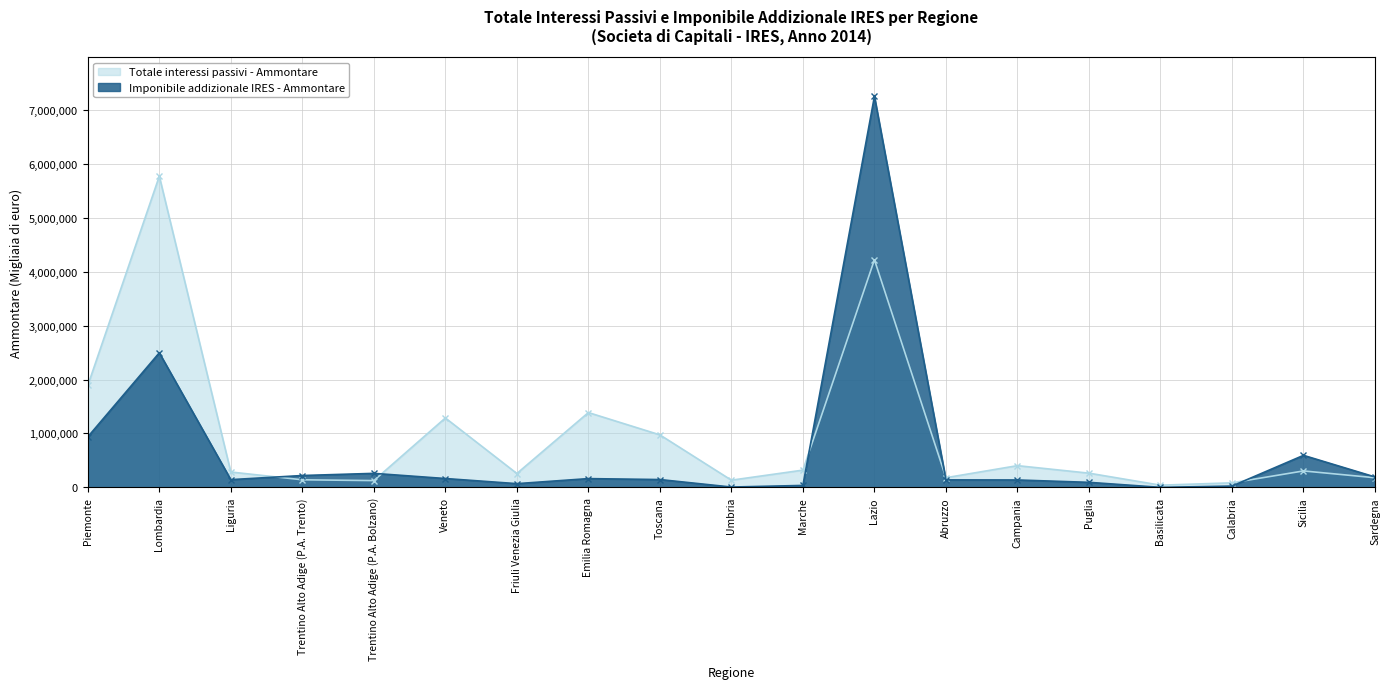

Where is the first local minimum for Imponibile addizionale IRES - Ammontare?

Liguria